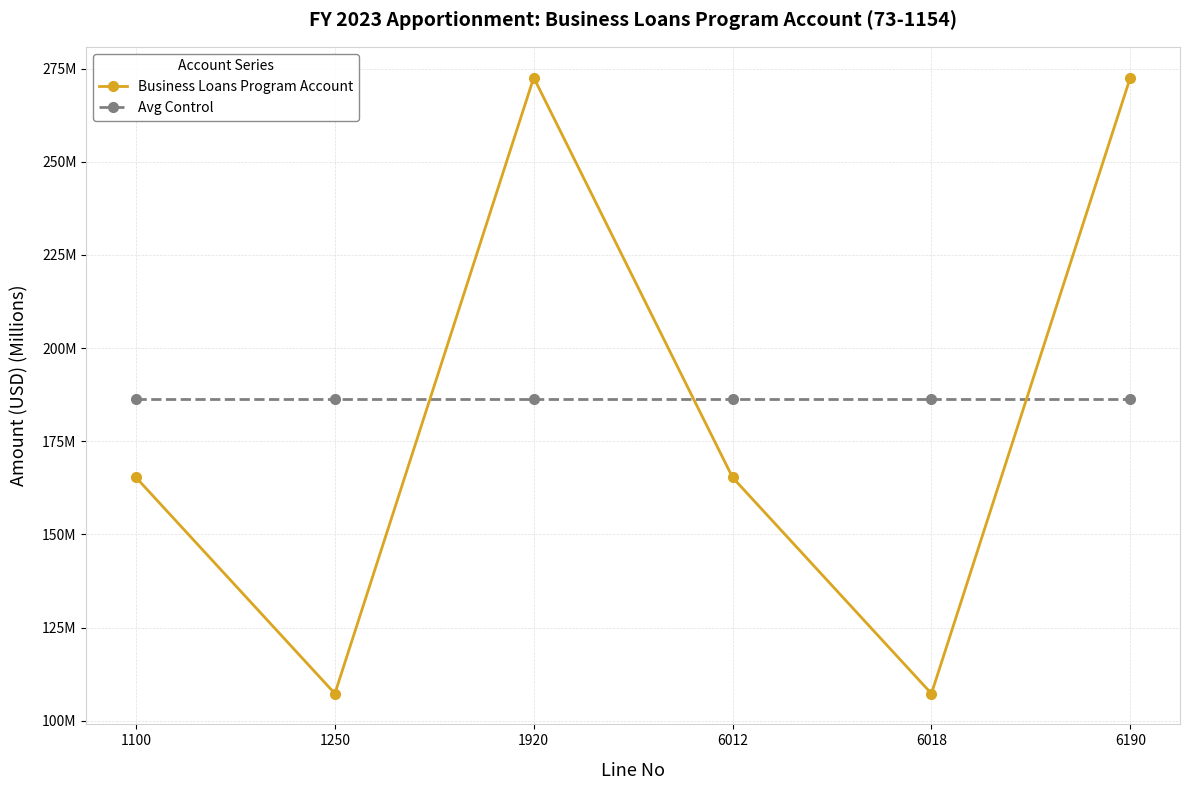

What value does the Business Loans Program Account series have at 6018?

107.3